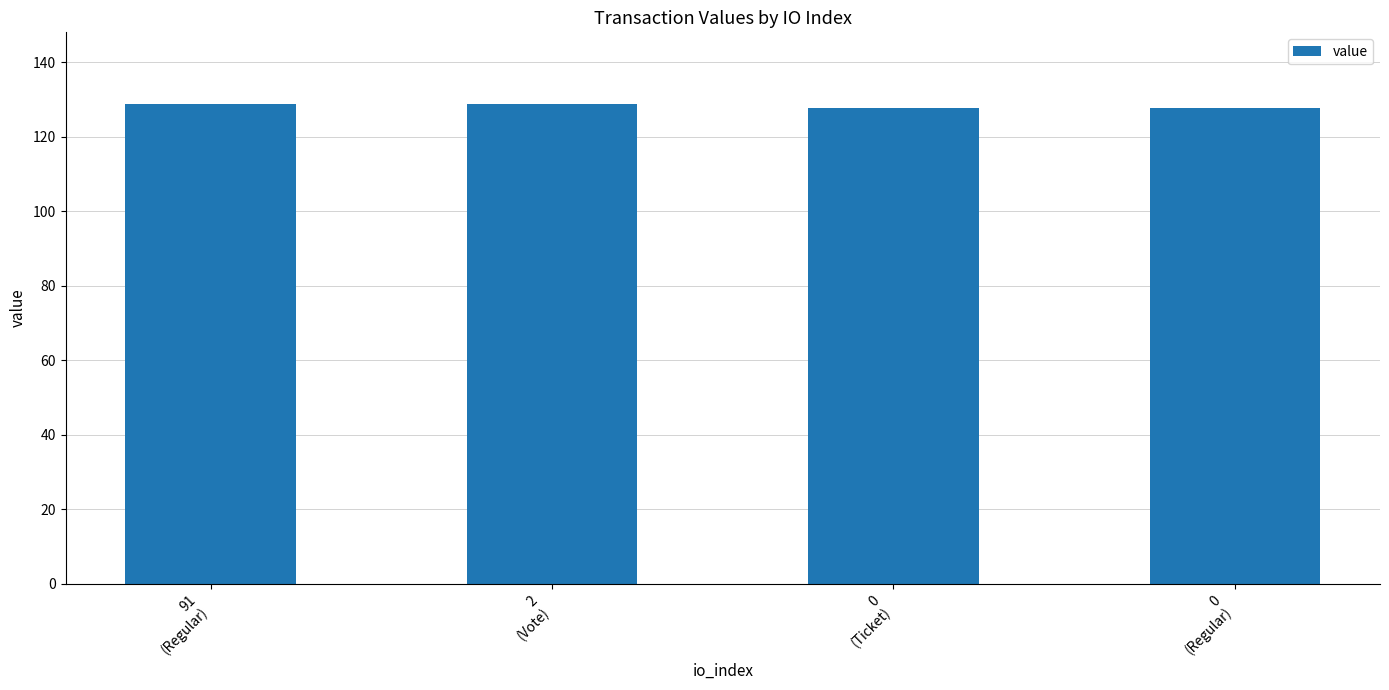

Reading right to left, list all the values displayed in this chart.

127.7	127.7	128.7	128.7